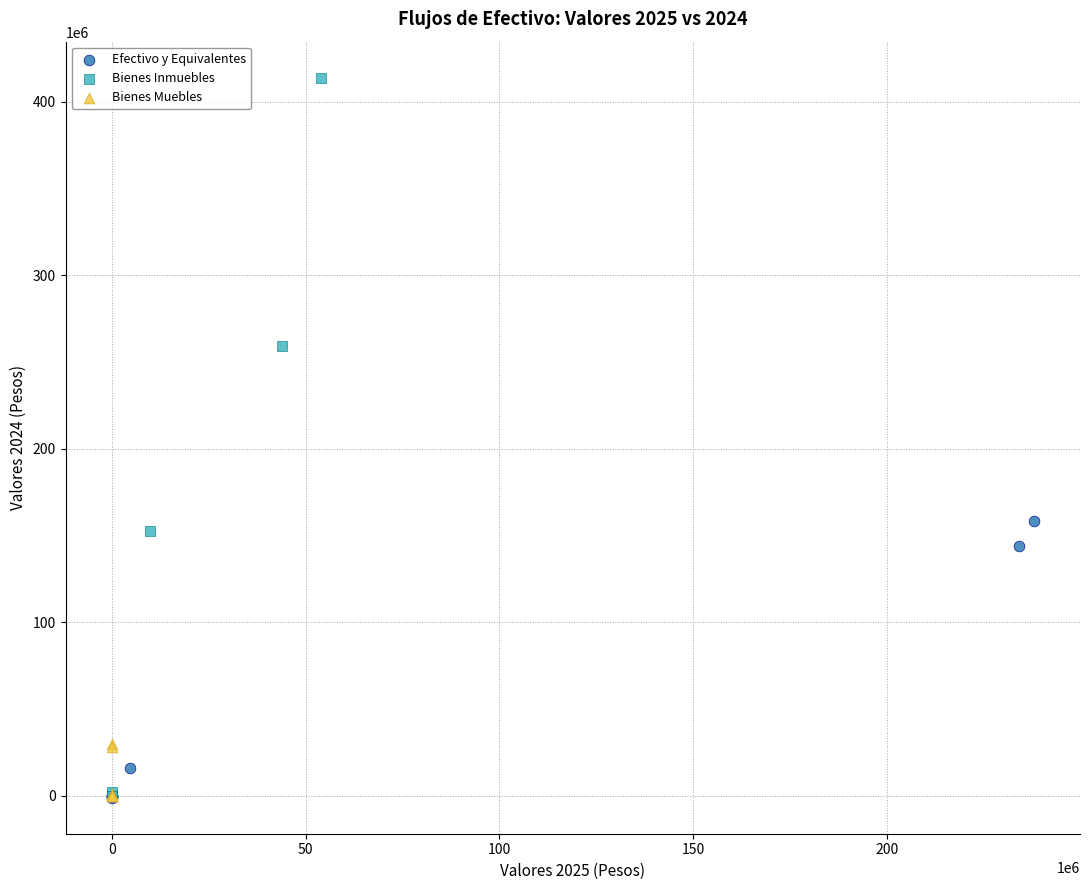

What are all the series names shown in the legend?

Efectivo y Equivalentes, Bienes Inmuebles, Bienes Muebles